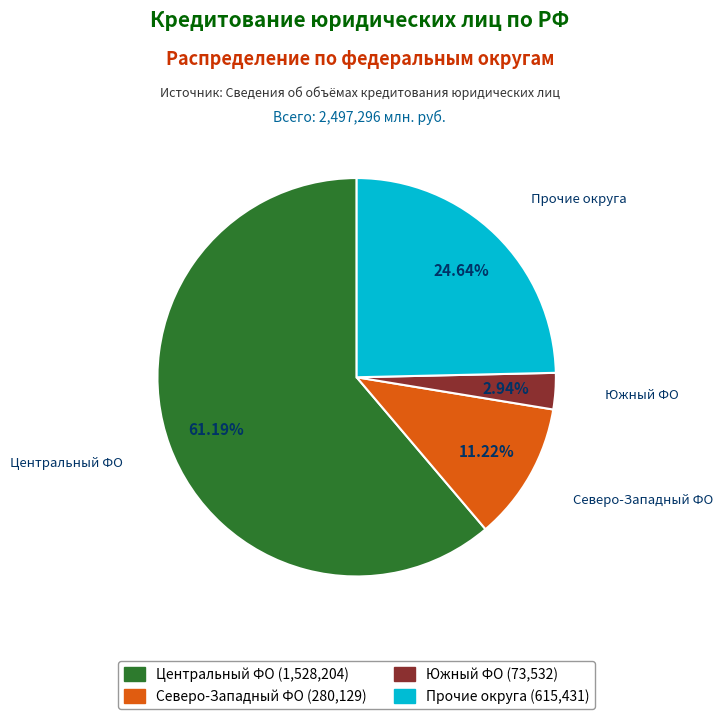

Is there any slice that represents more than half of the pie?

Yes